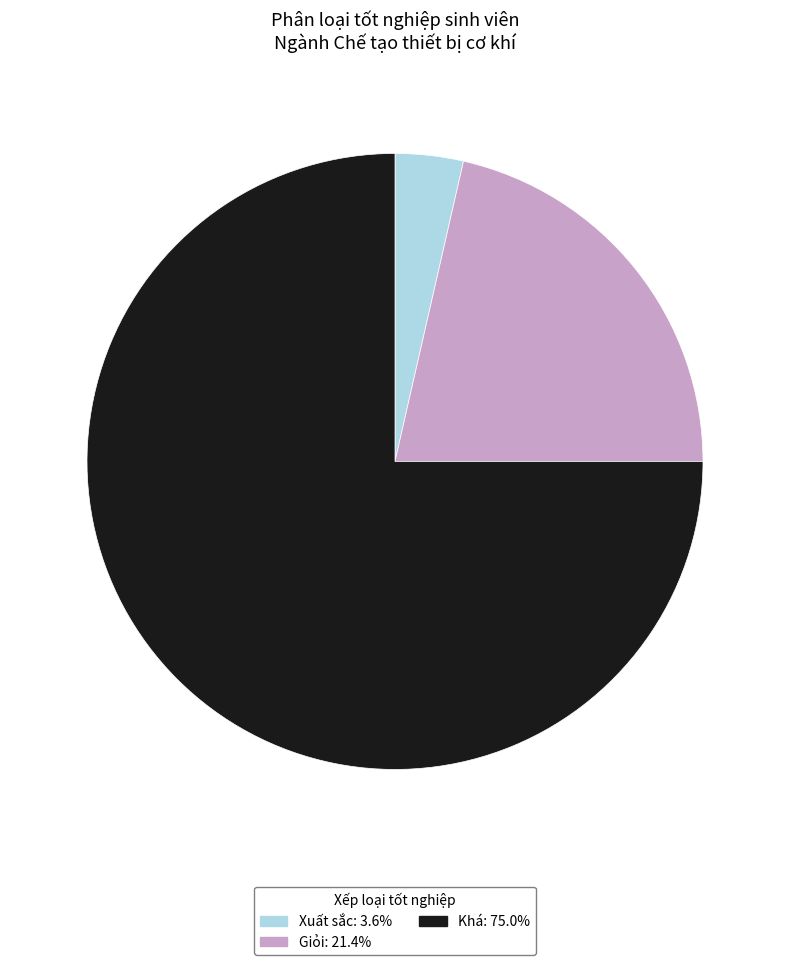

What is the ratio of the value at Giỏi: 21.4% to the value at Xuất sắc: 3.6%?

6.0